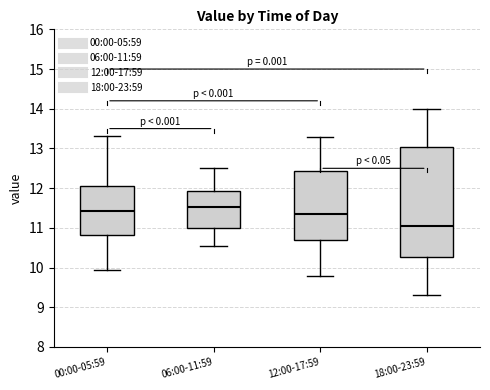

Reading left to right, read every box against the y-axis: the position of its median line, the range the box covers, and the ends of its whiskers. The values are not printed on the chart, so give them approximately, as read against the axis.

00:00-05:59: median 11.4, box 10.8 to 12.1, whiskers 9.9 to 13.3
06:00-11:59: median 11.5, box 11.0 to 11.9, whiskers 10.6 to 12.5
12:00-17:59: median 11.4, box 10.7 to 12.4, whiskers 9.8 to 13.3
18:00-23:59: median 11.1, box 10.3 to 13.0, whiskers 9.3 to 14.0